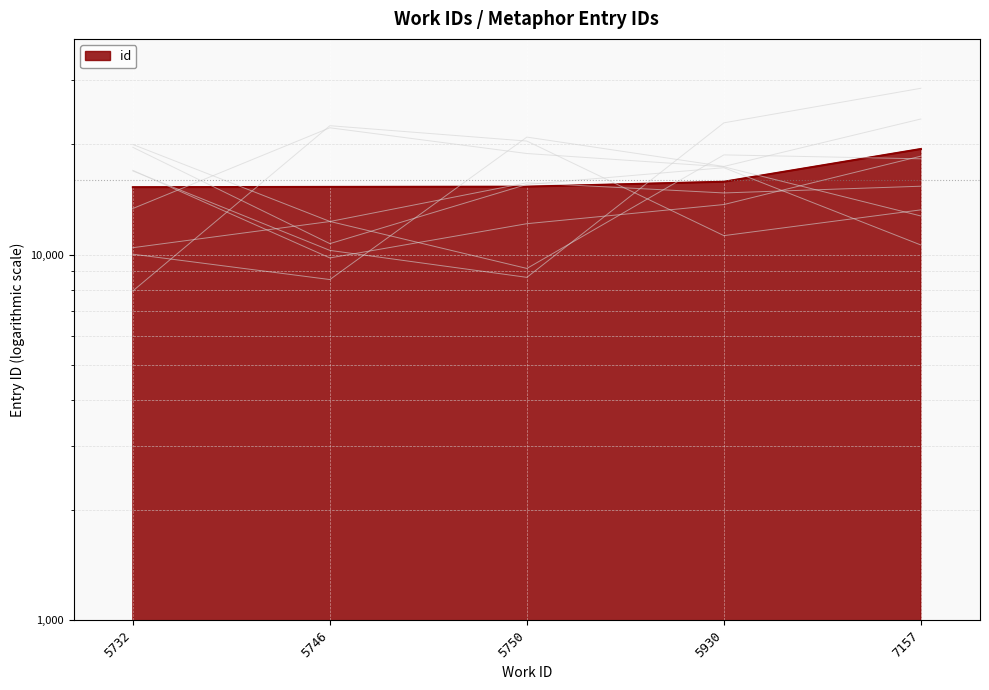

At which label does the data first exceed 15327?

5930